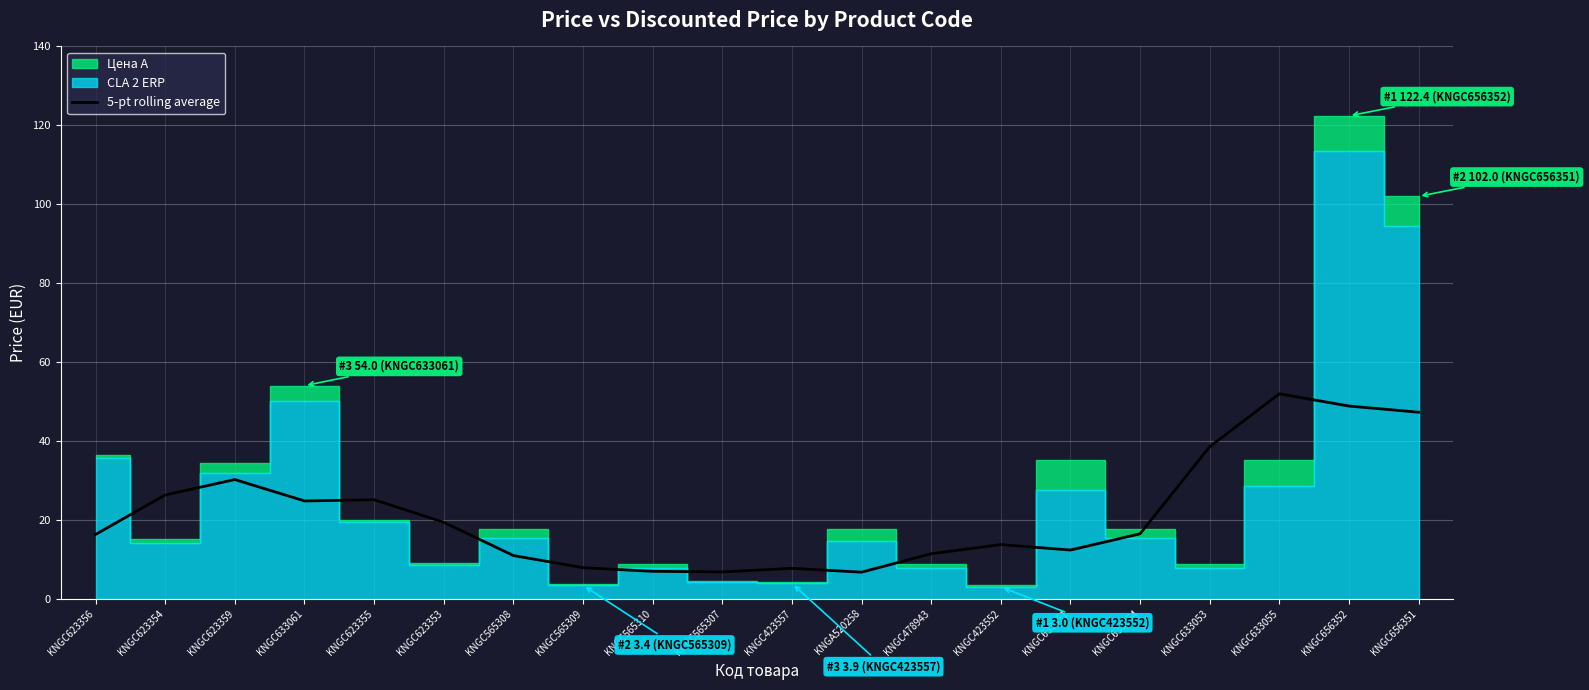

Is it true that the value at KNGC623353 is 19.4?

True